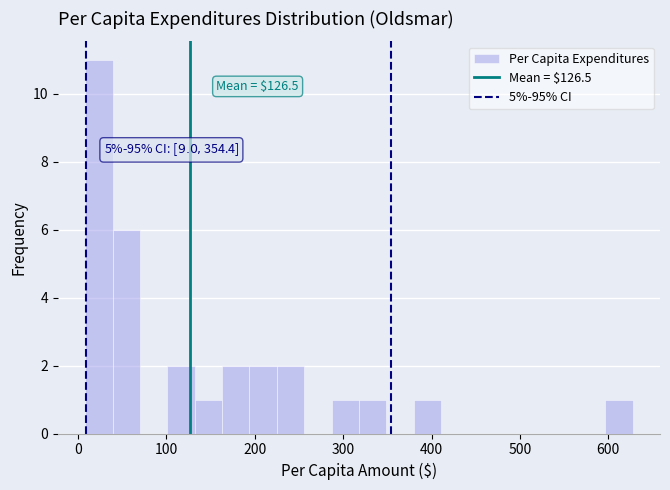

Around what value on the x-axis is the tallest bar? Give the approximate position of its centre, as read against the axis.

20